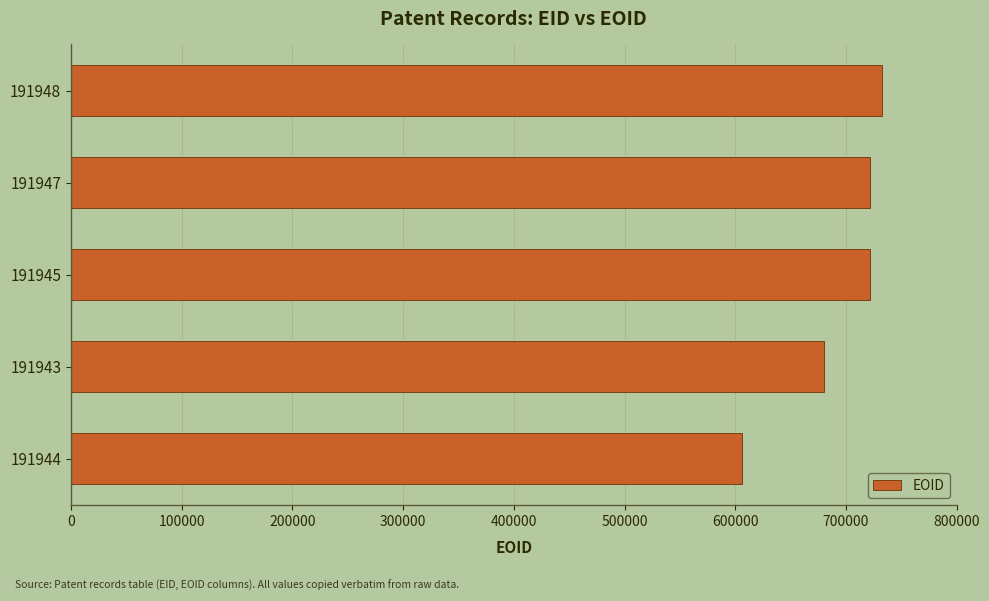

Where is the data nearest to the value 669316?

191943